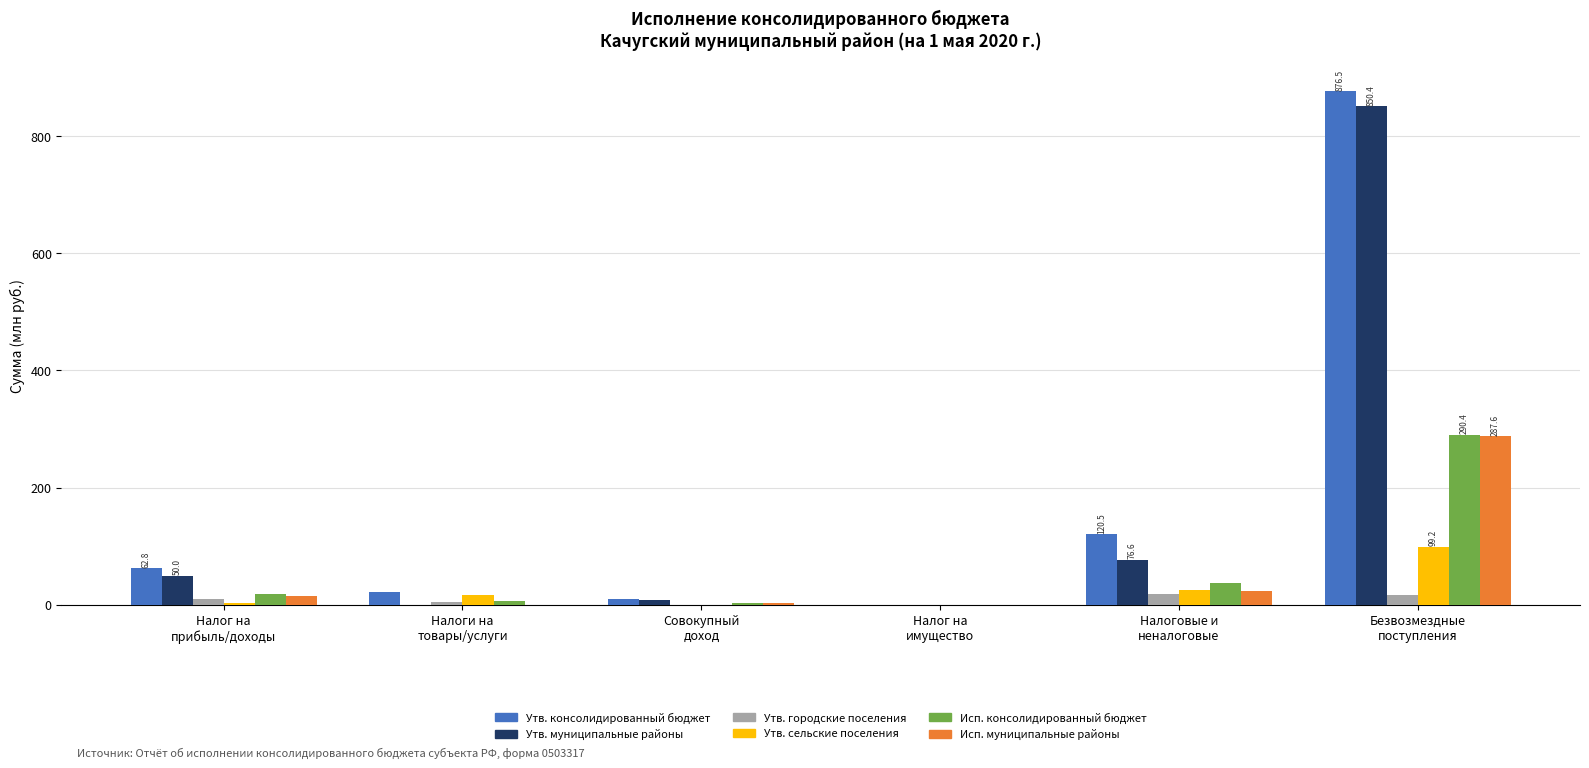

Is the value of Утв. консолидированный бюджет at Налог на
прибыль/доходы greater than the value of Исп. муниципальные районы at Налоговые и
неналоговые?

Yes